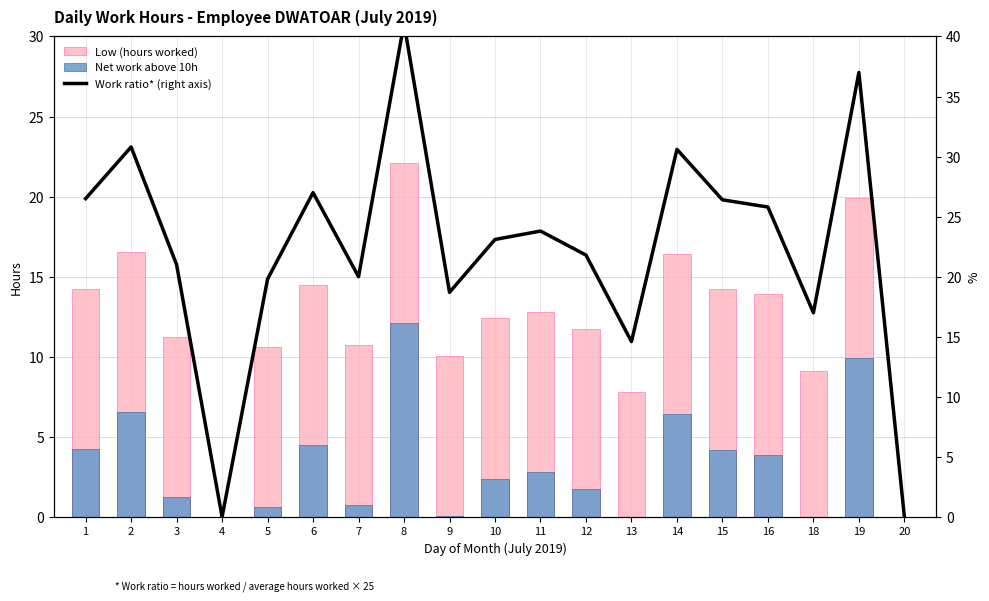

Which series has the largest total across all categories?

Work ratio* (right axis)